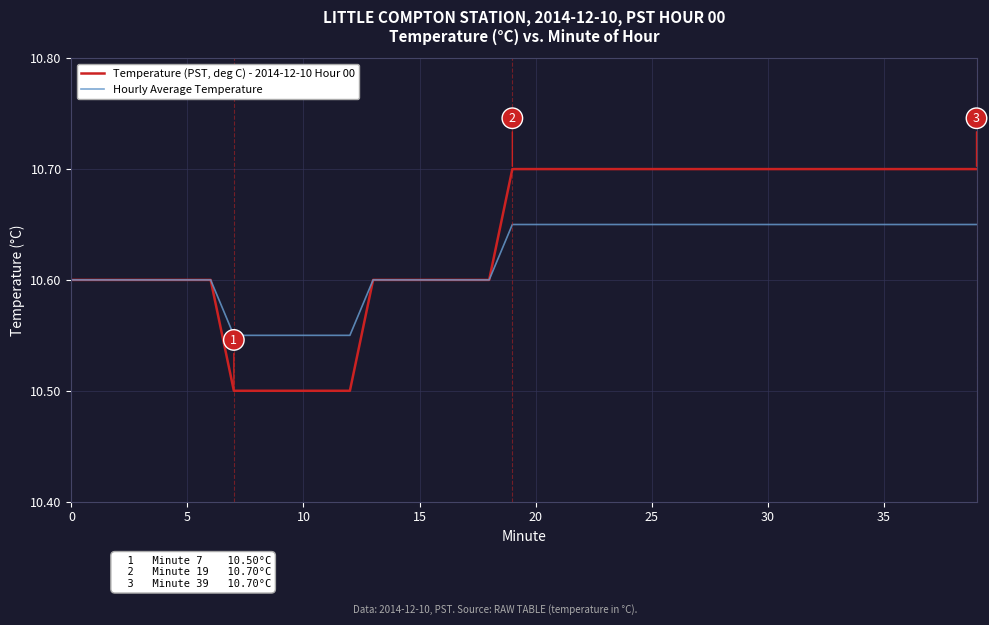

Which series has the largest total across all categories?

Temperature (PST, deg C) - 2014-12-10 Hour 00